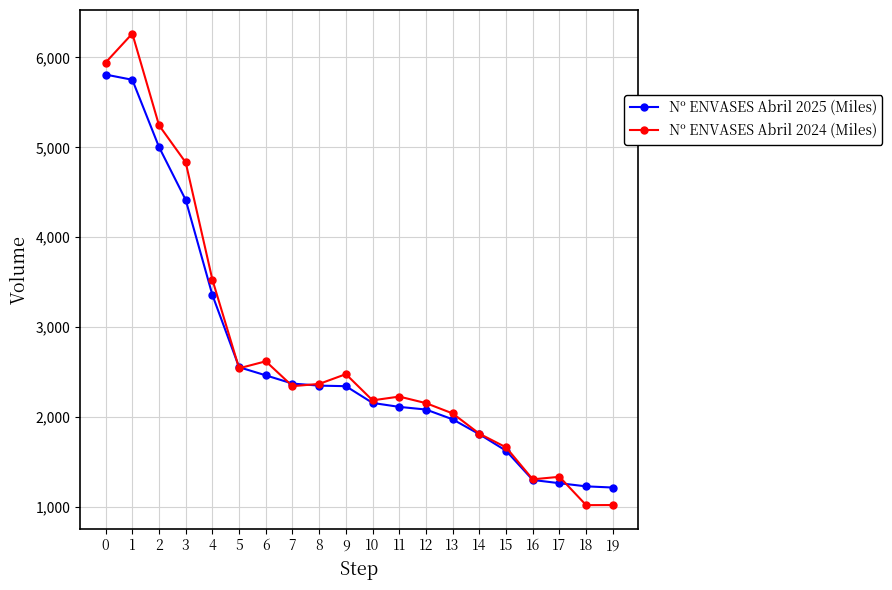

Which series has the widest spread of values?

Nº ENVASES Abril 2024 (Miles)